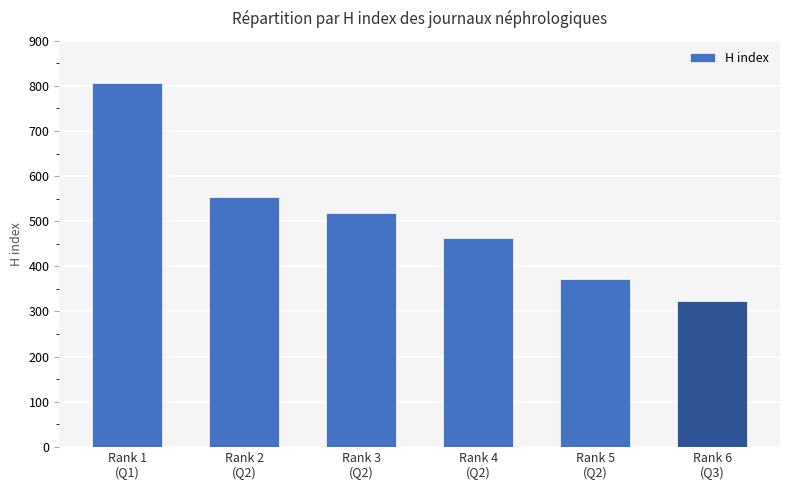

The value at Rank 1
(Q1) is 806. True or false?

True